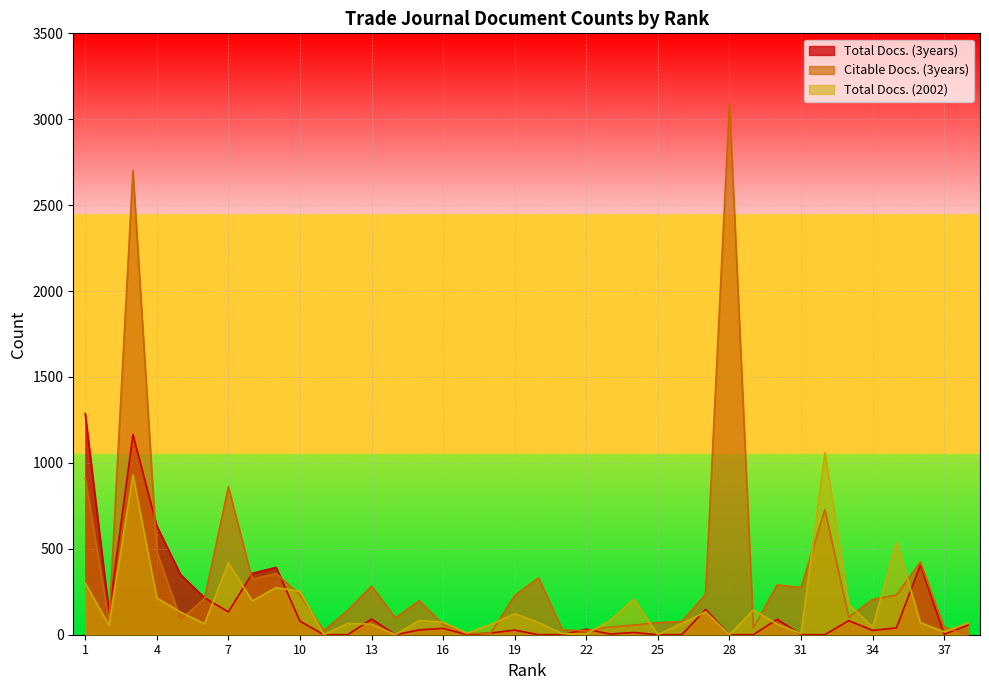

What is the greatest value displayed?

3097